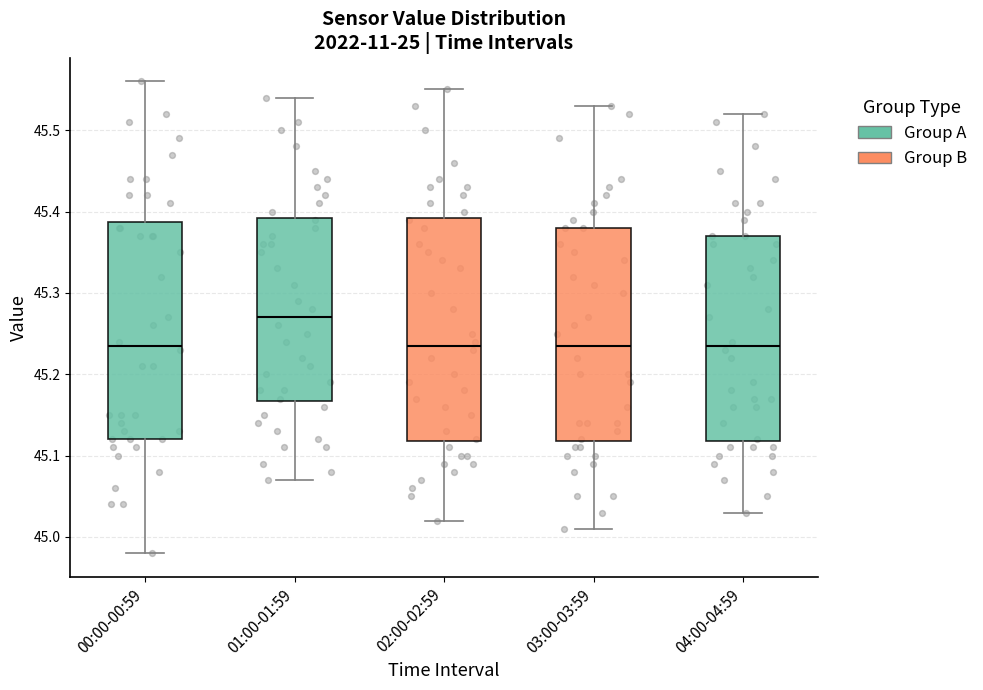

Which box's median line is the highest?

01:00-01:59